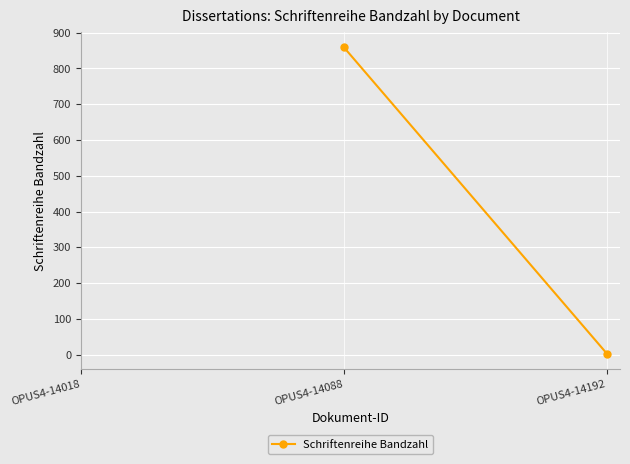

How many positive values are there?

2